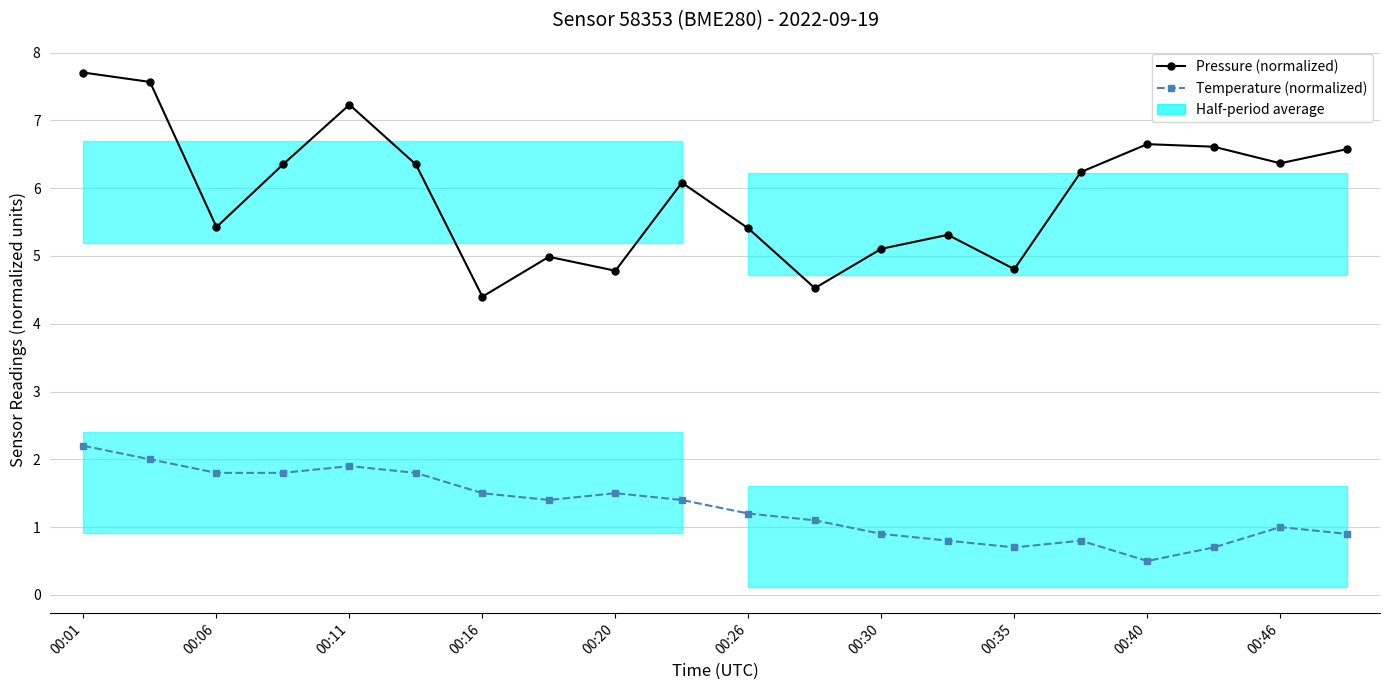

How many interior local valleys does the Temperature (normalized) series have?

3